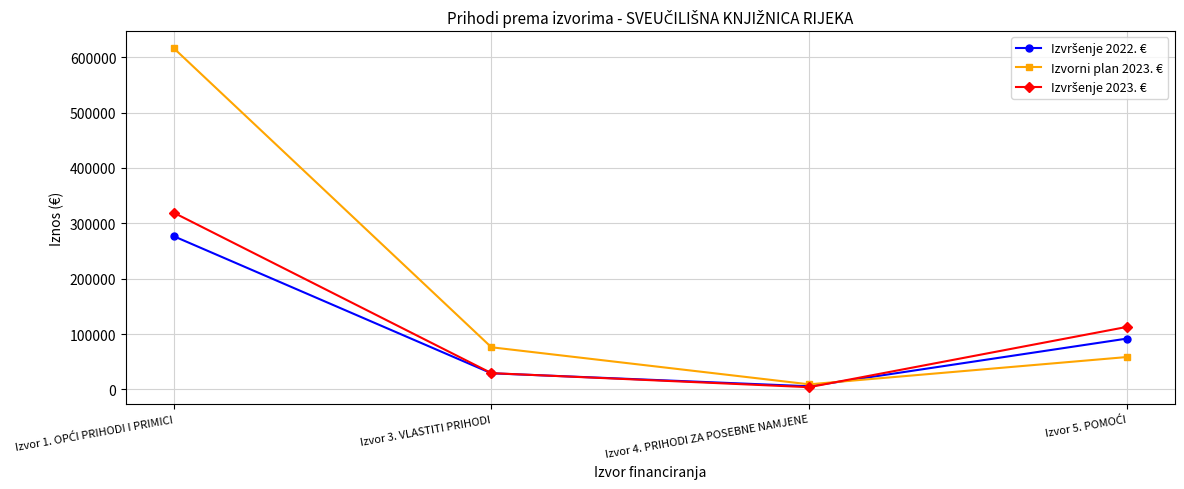

What is the spread (max minus min) of values at Izvor 3. VLASTITI PRIHODI?

46977.4